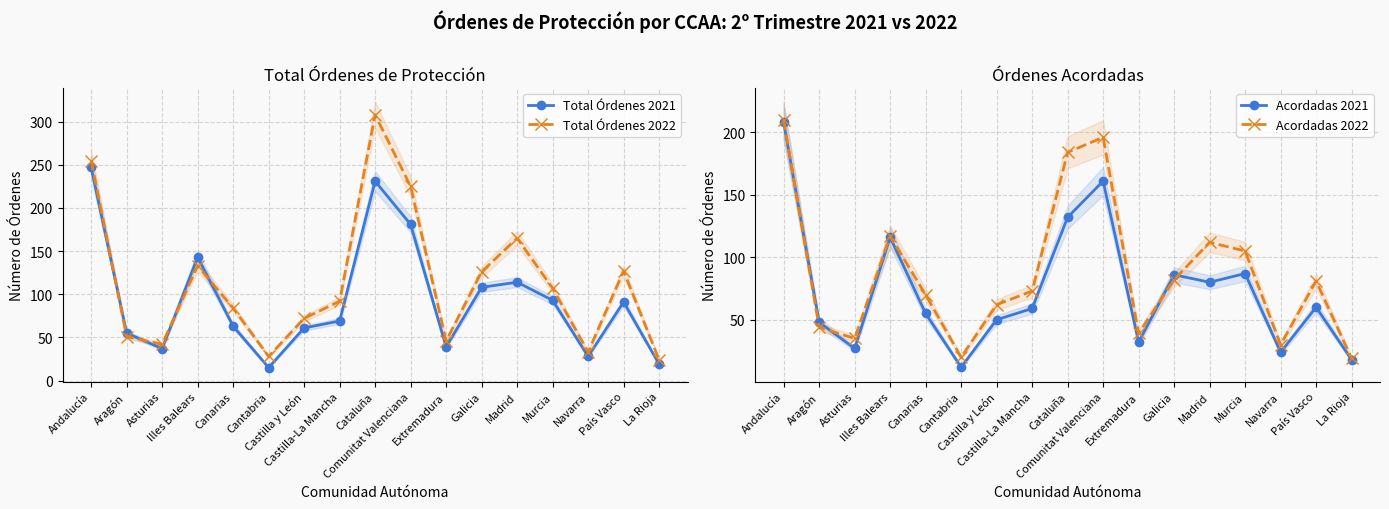

Between Canarias and Murcia, which series saw the biggest shift?

Acordadas 2022